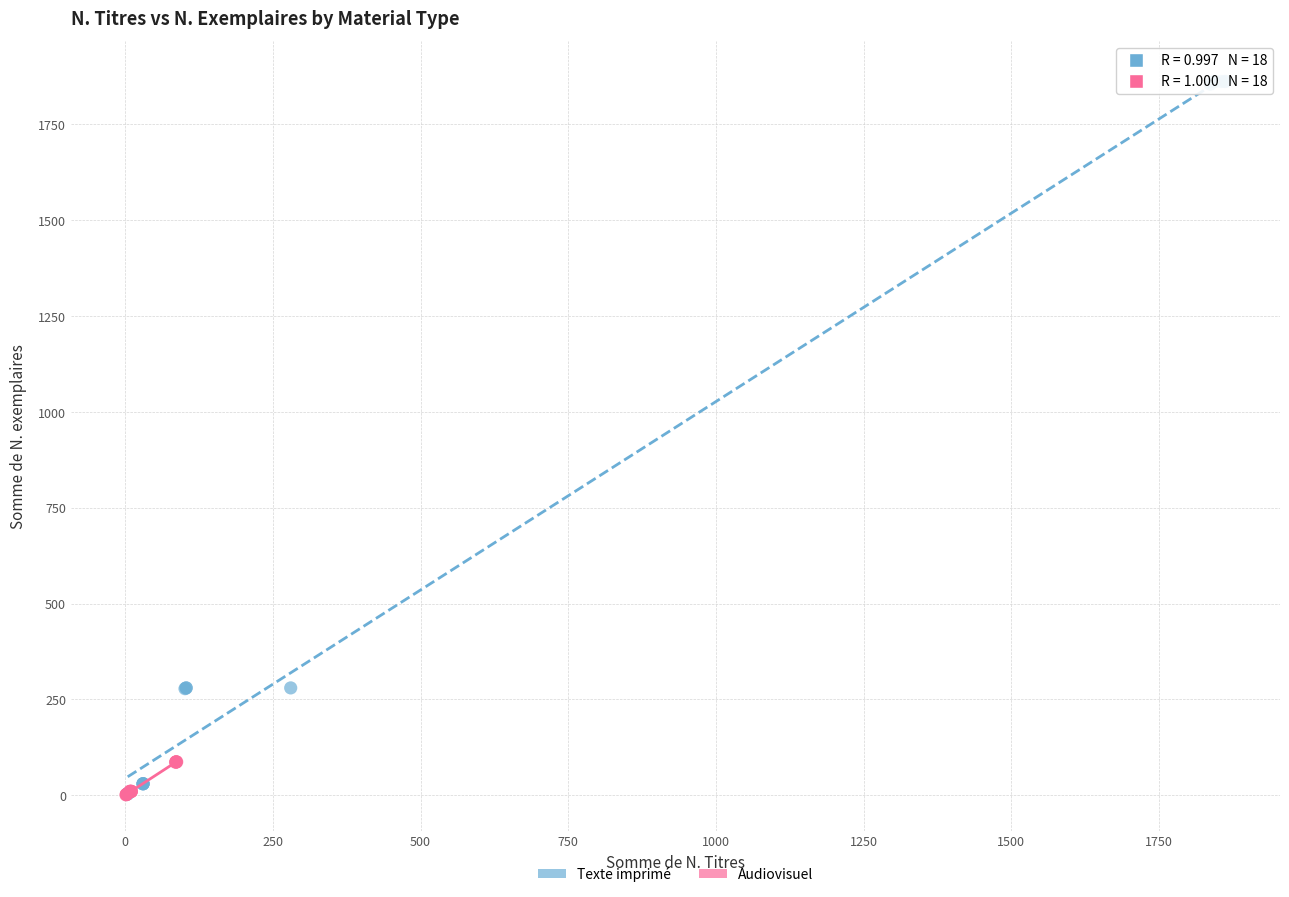

Which series has the largest Y range (max minus min)?

Texte imprimé